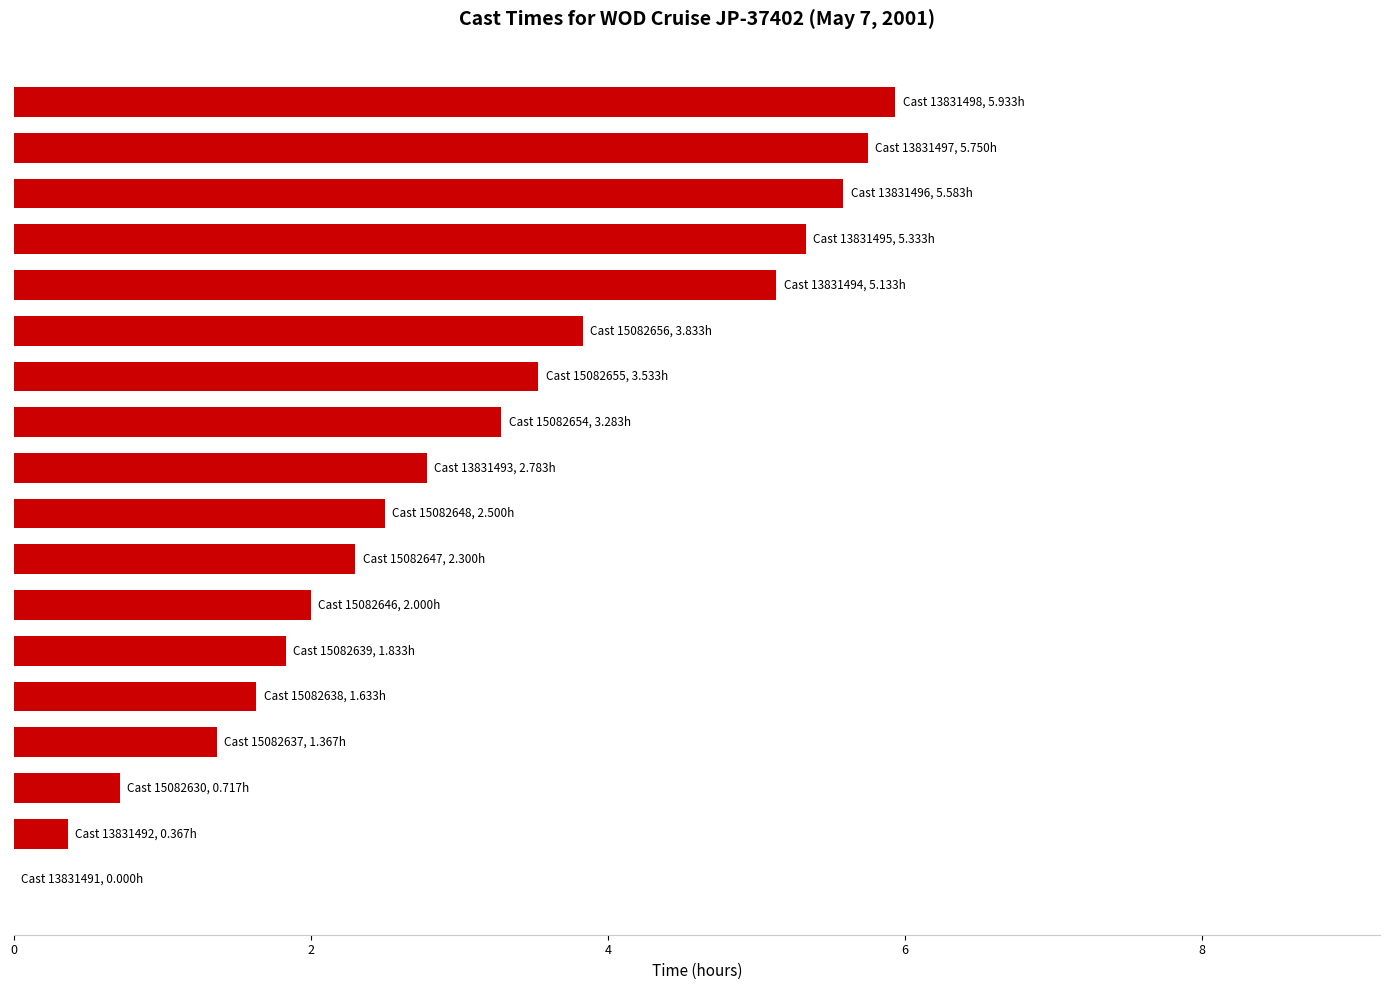

What is the maximum value shown in the chart?

5.9